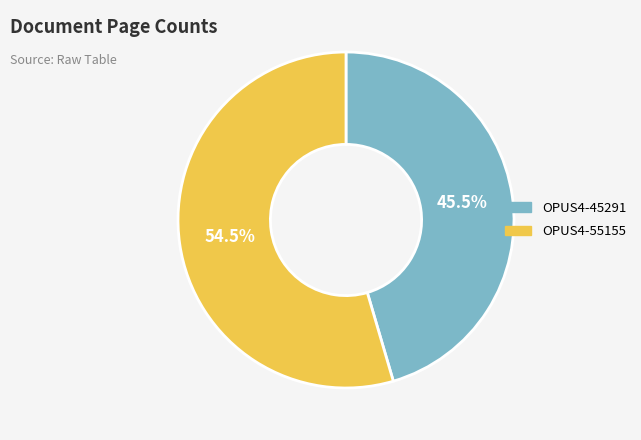

To the nearest percent, what is the difference between the largest and smallest slice percentages?

9%